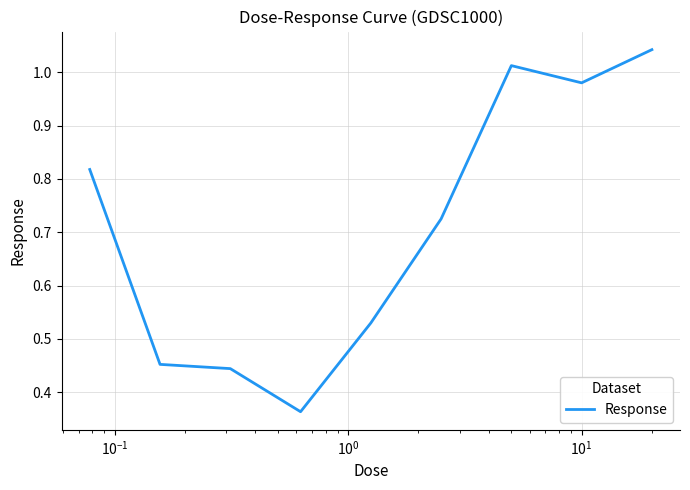

What is the label of the 7th point from the right?

$\mathdefault{10^{-1}}$